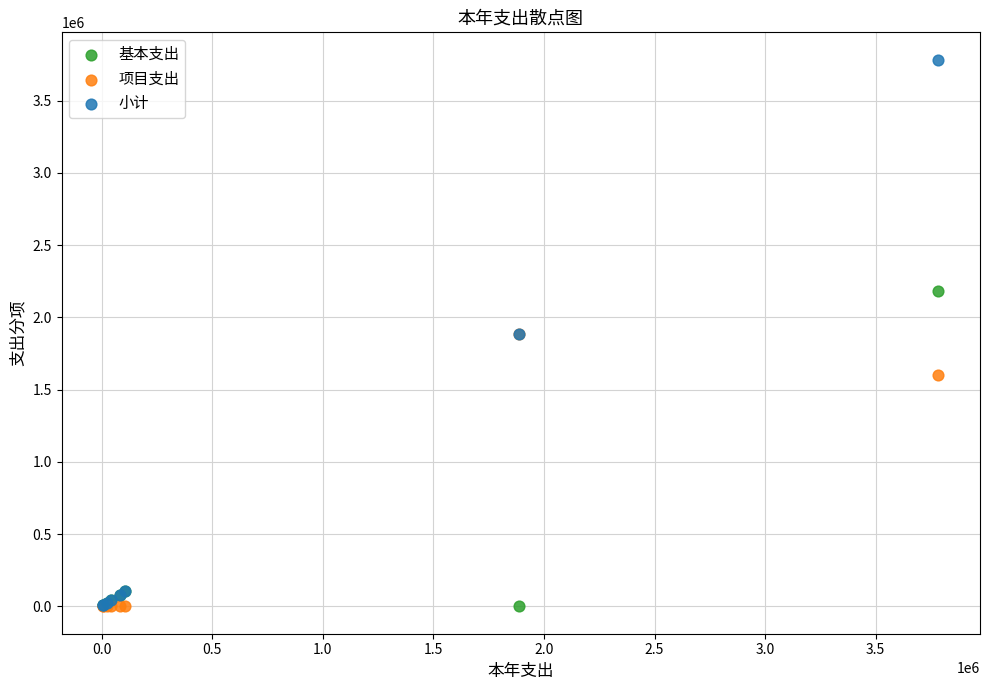

What are all the series names shown in the legend?

基本支出, 项目支出, 小计